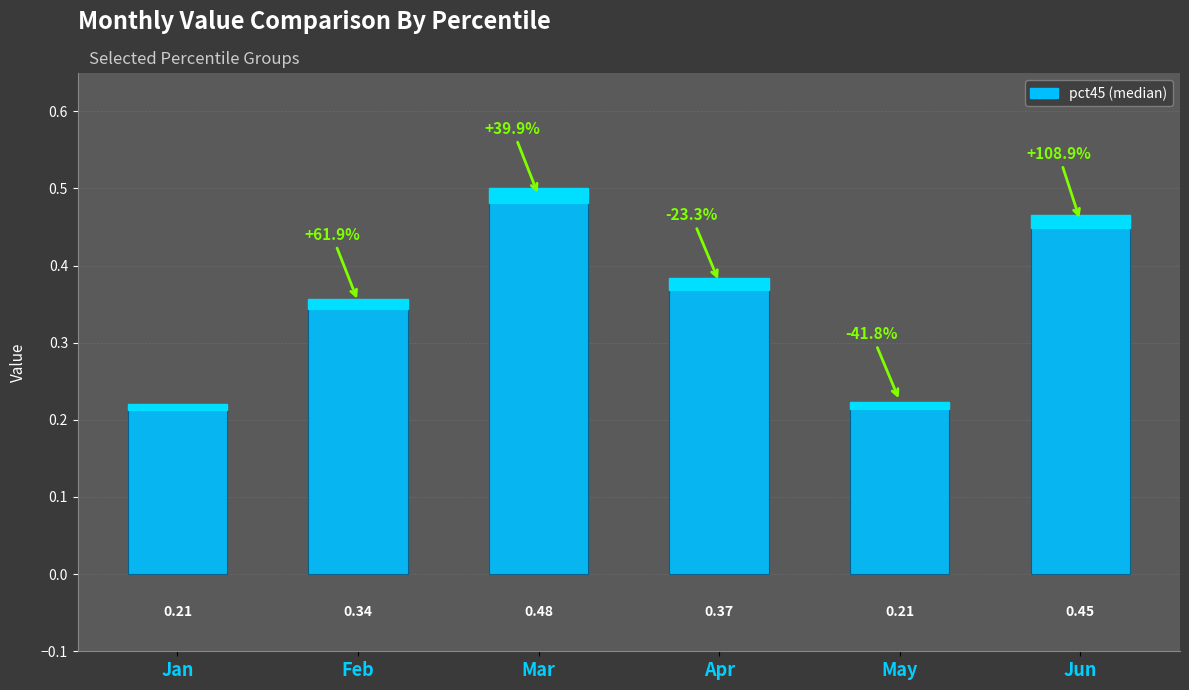

Which label corresponds to the largest value in the chart?

Mar